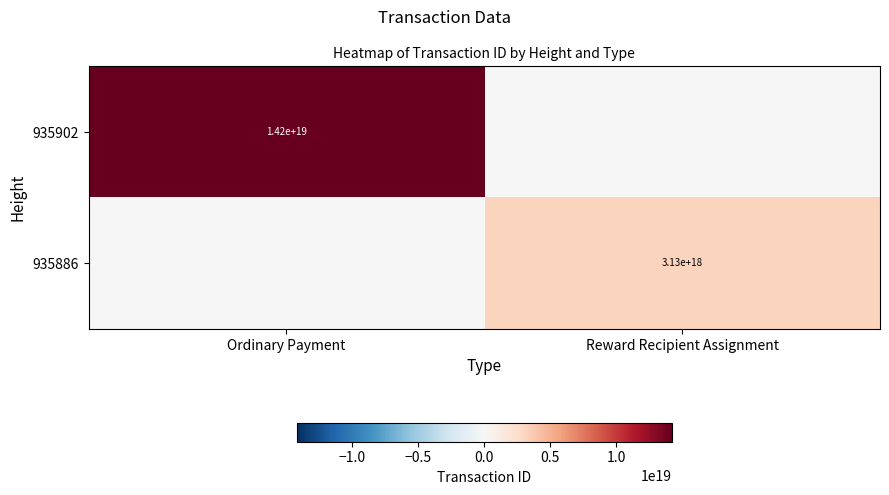

Is it true that 935886 equals 5467689805344436224 at Reward Recipient Assignment?

False